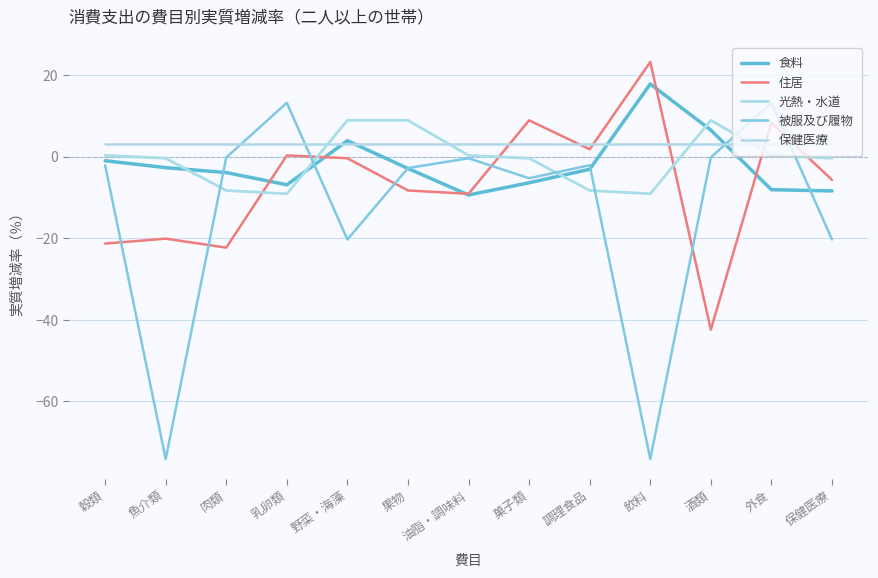

True or false: 食料 has a value of -3.1 at 調理食品.

True